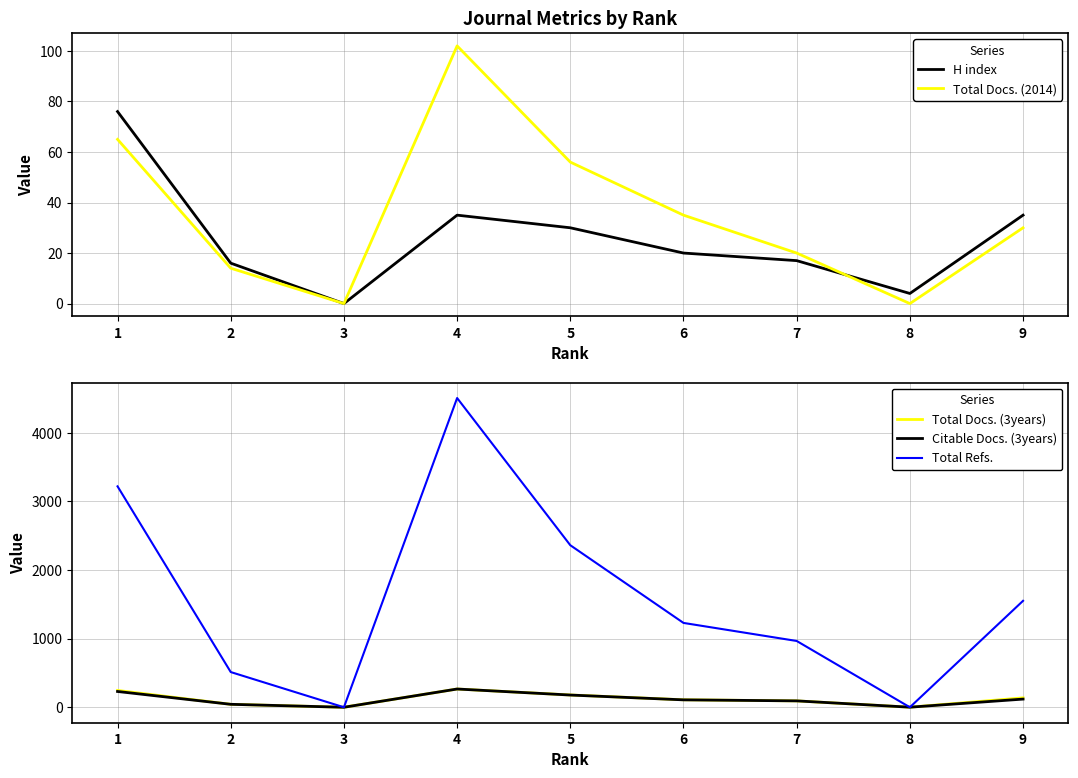

Between 3 and 8, which series saw the biggest shift?

H index